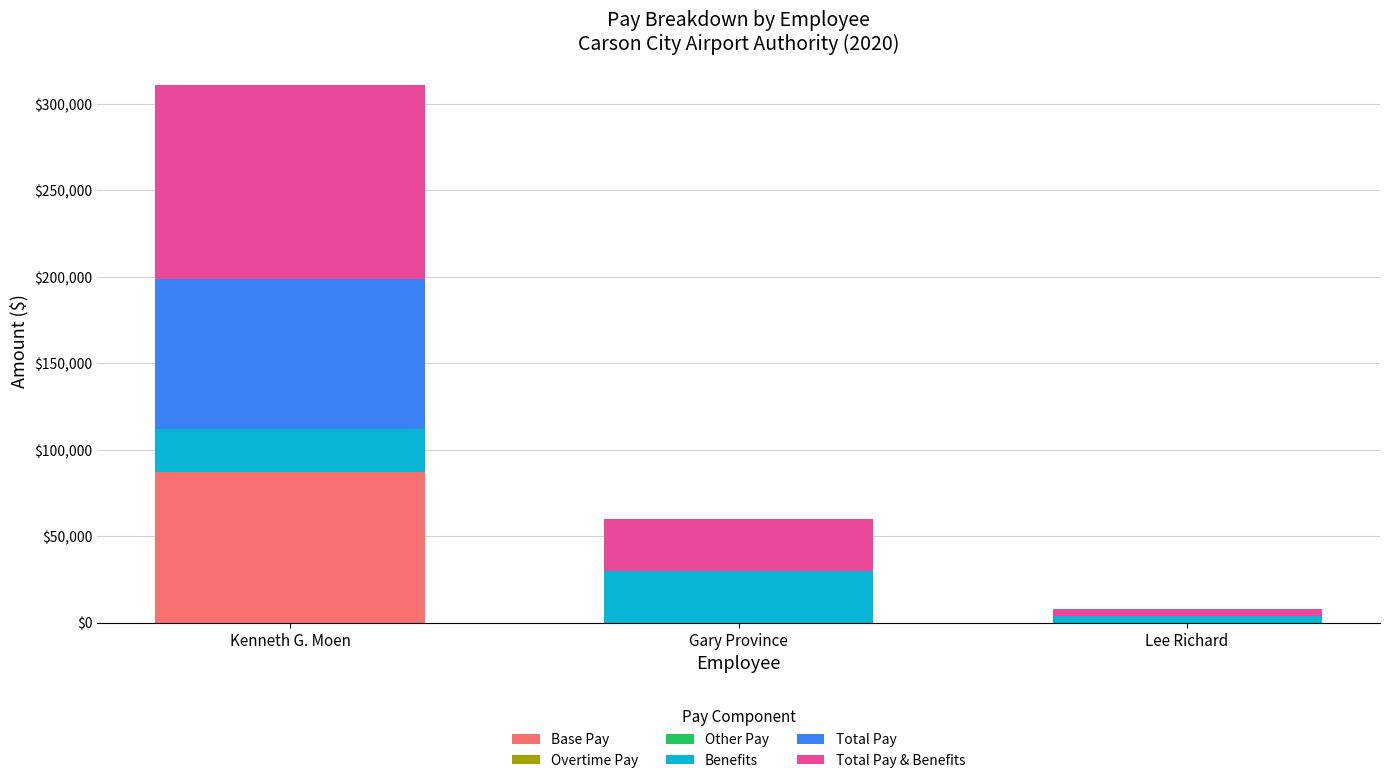

Reading left to right, list the values for the Base Pay series.

Kenneth G. Moen=87230.8	Gary Province=0.0	Lee Richard=0.0